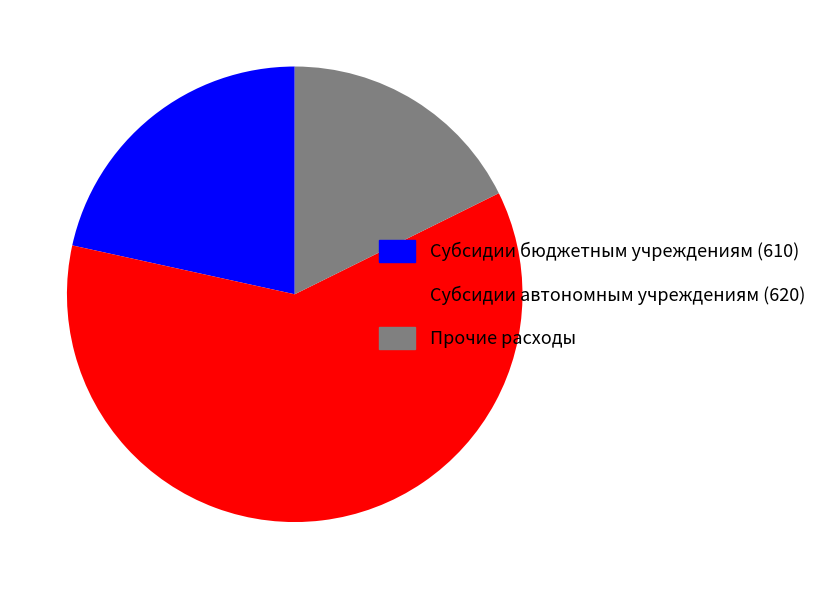

Is there any slice that represents more than half of the pie?

Yes